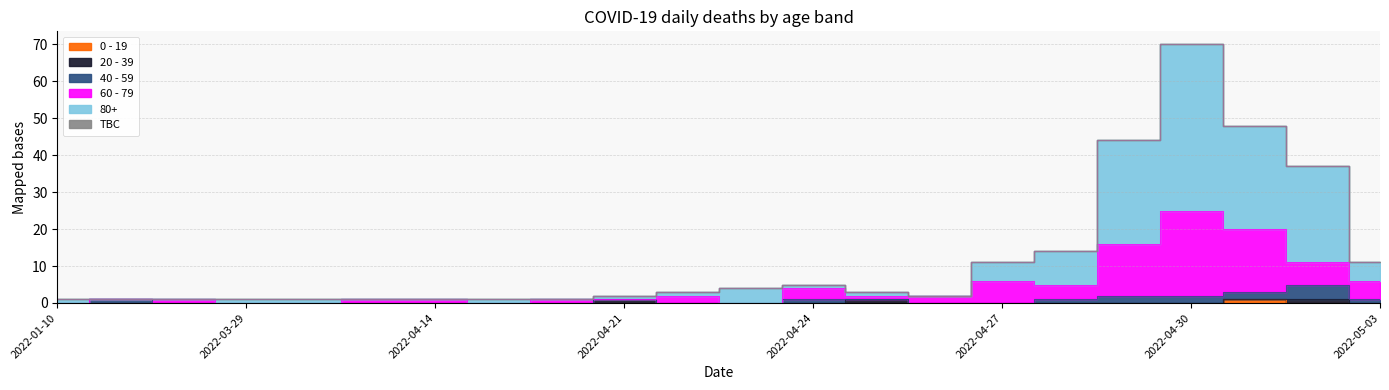

What is the difference between the 60 - 79 values at 2022-04-24 and 2022-03-14?

3